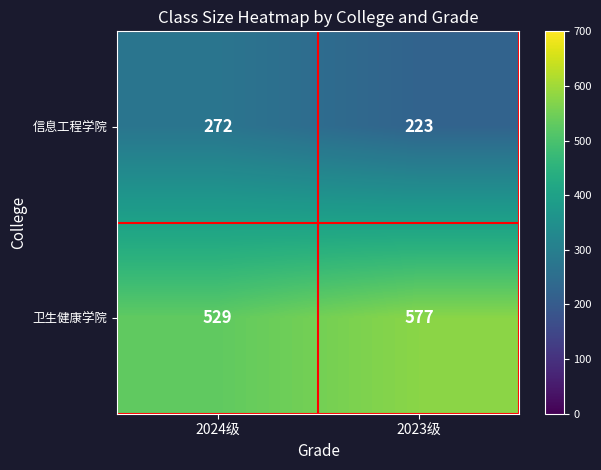

Which series has the widest spread of values?

信息工程学院